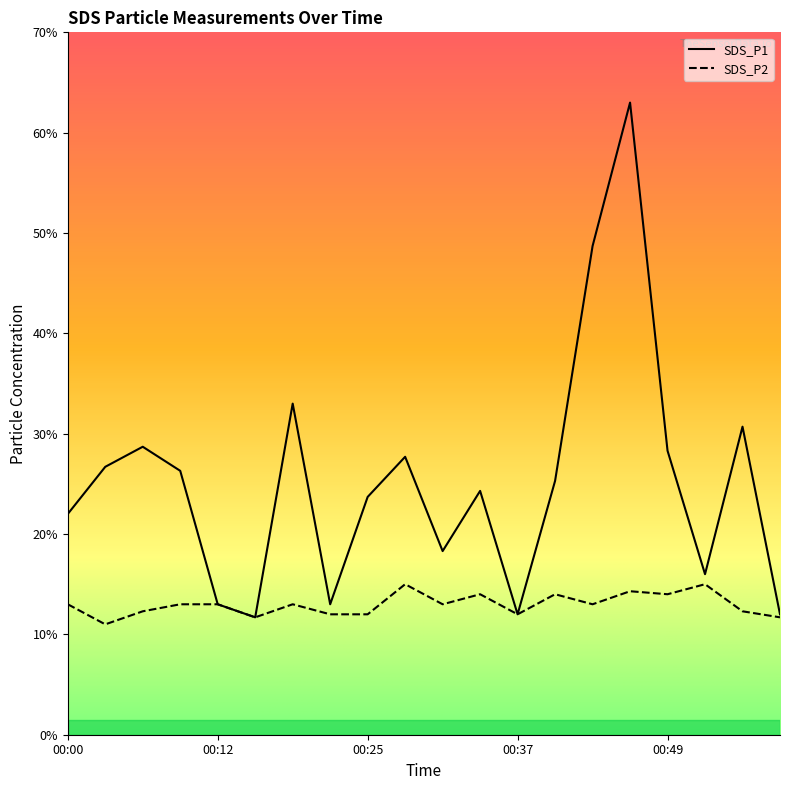

Where does the SDS_P1 series first go above 2?

00:00